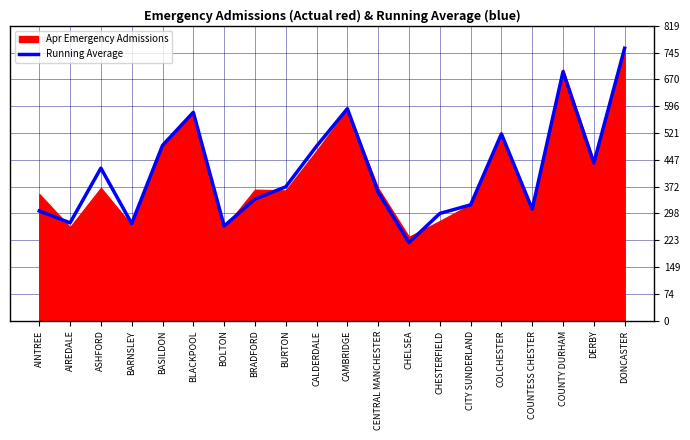

What is the label of the 1st point from the right?

DONCASTER